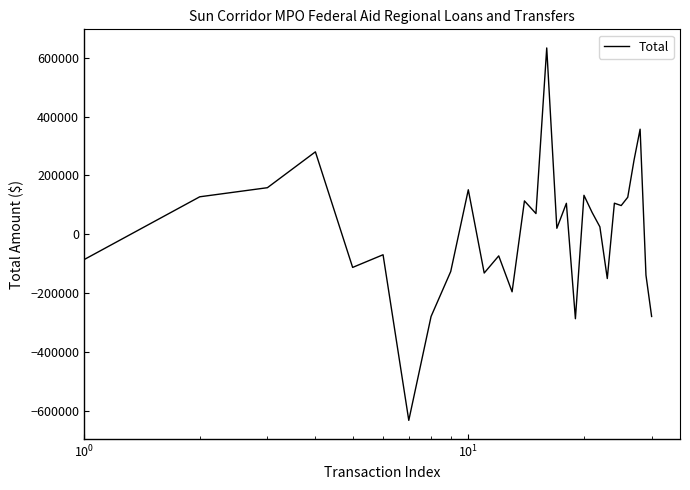

What is the smallest value displayed?

-633480.0